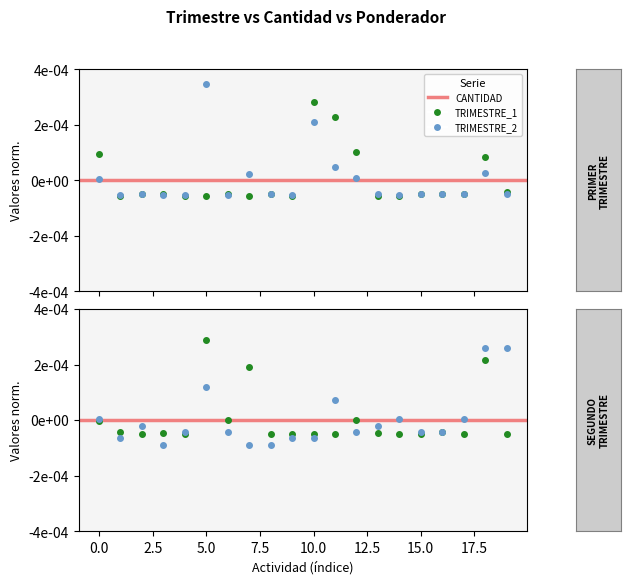

At how many categories does at least one series exceed 0?

10